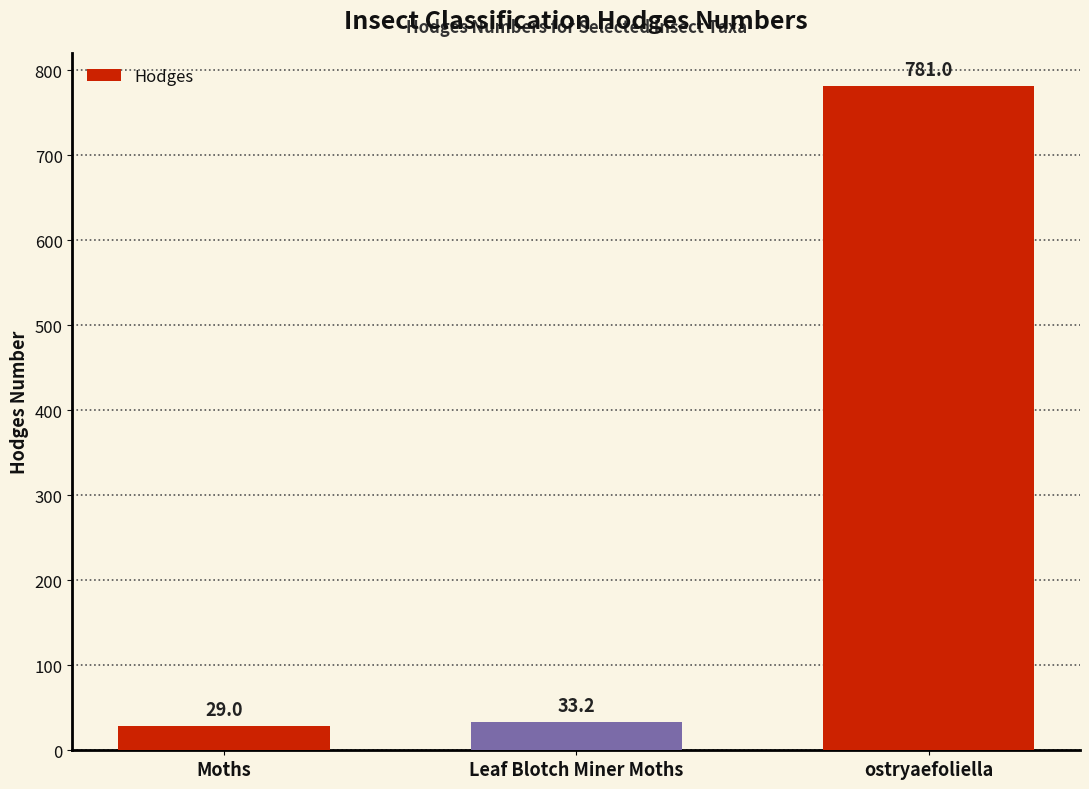

Reading right to left, what are all the values shown in this chart?

781.0	33.2	29.0